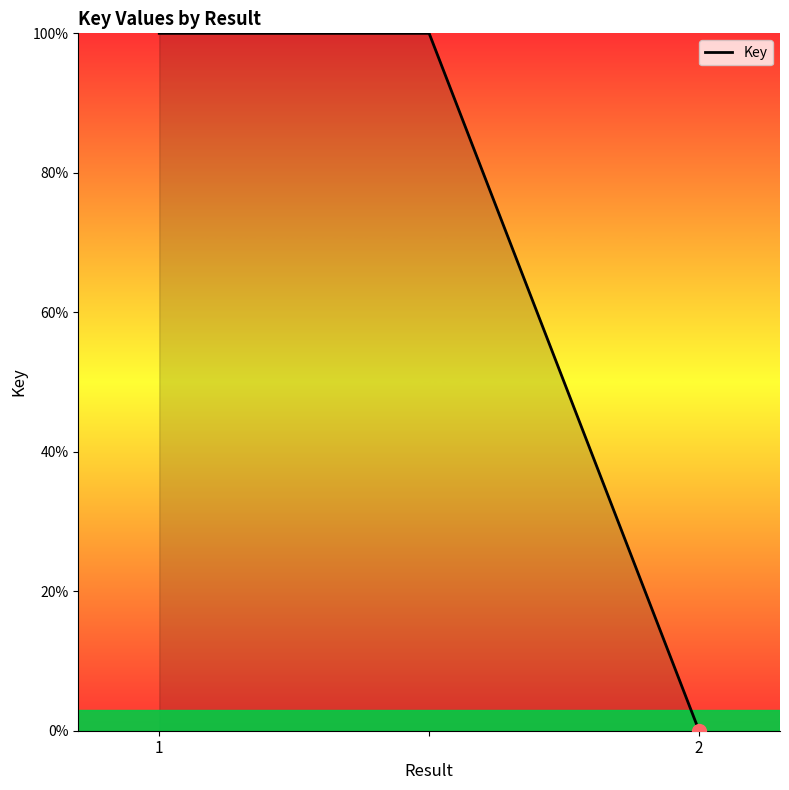

What is the maximum value shown in the chart?

100